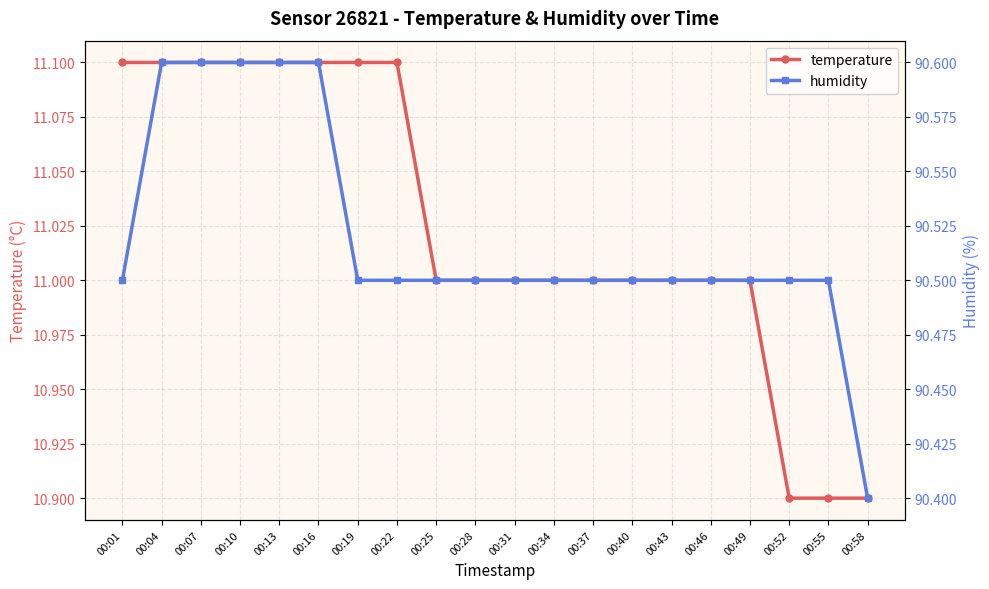

Is it true that humidity equals 90.5 at 00:28?

True